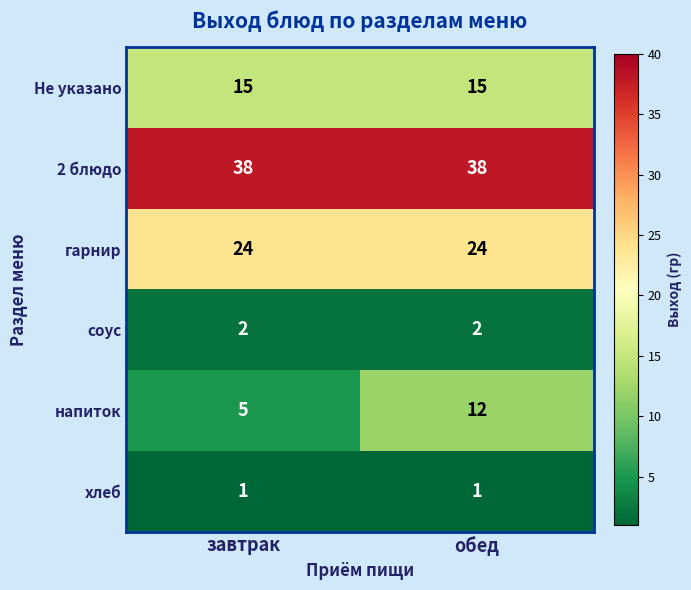

Reading left to right, extract all data points from this chart.

Не указано: 15	15
2 блюдо: 38	38
гарнир: 24	24
соус: 2	2
напиток: 5	12
хлеб: 1	1